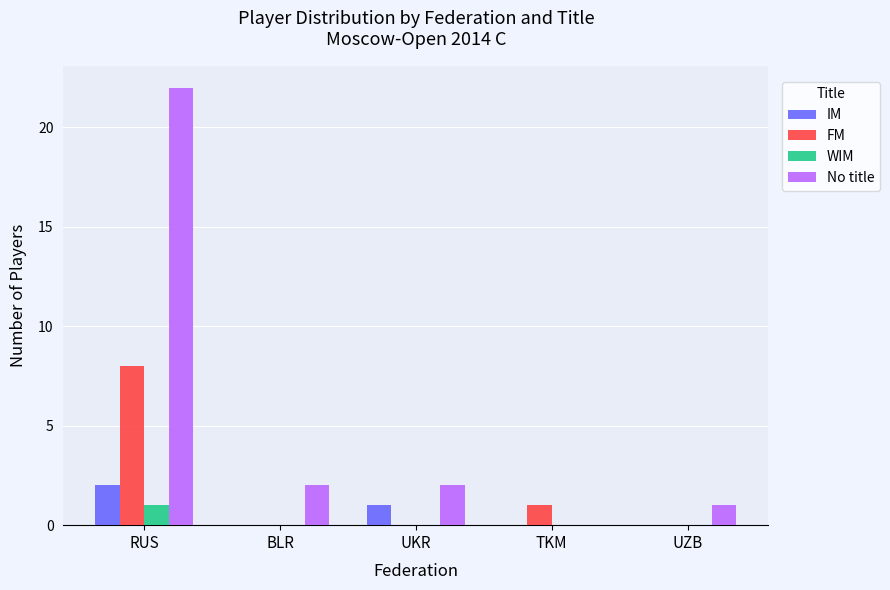

What is the total value across all series at RUS?

33